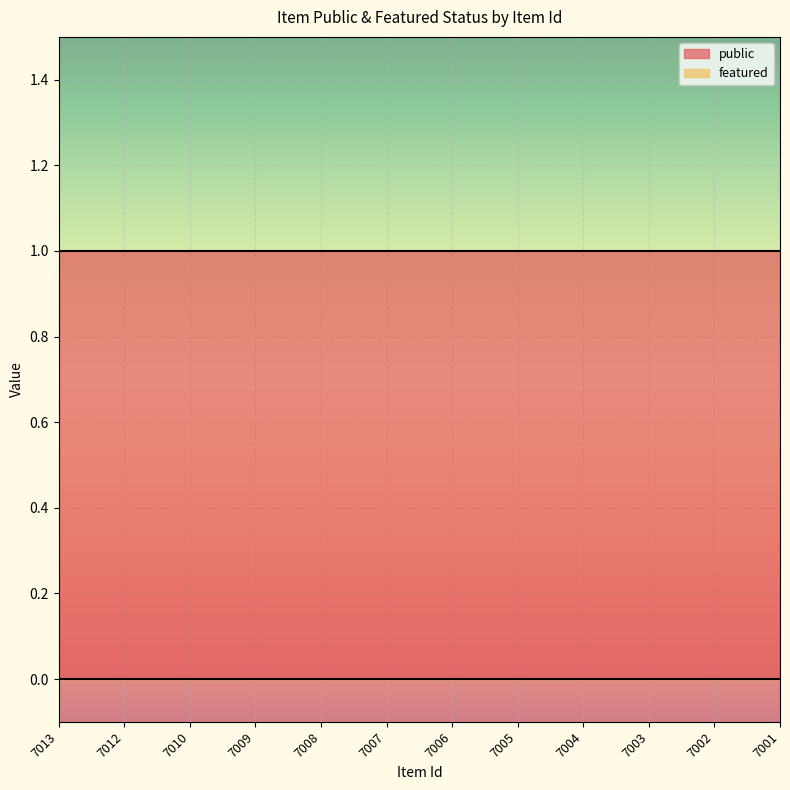

Which series has the largest range (max minus min)?

public